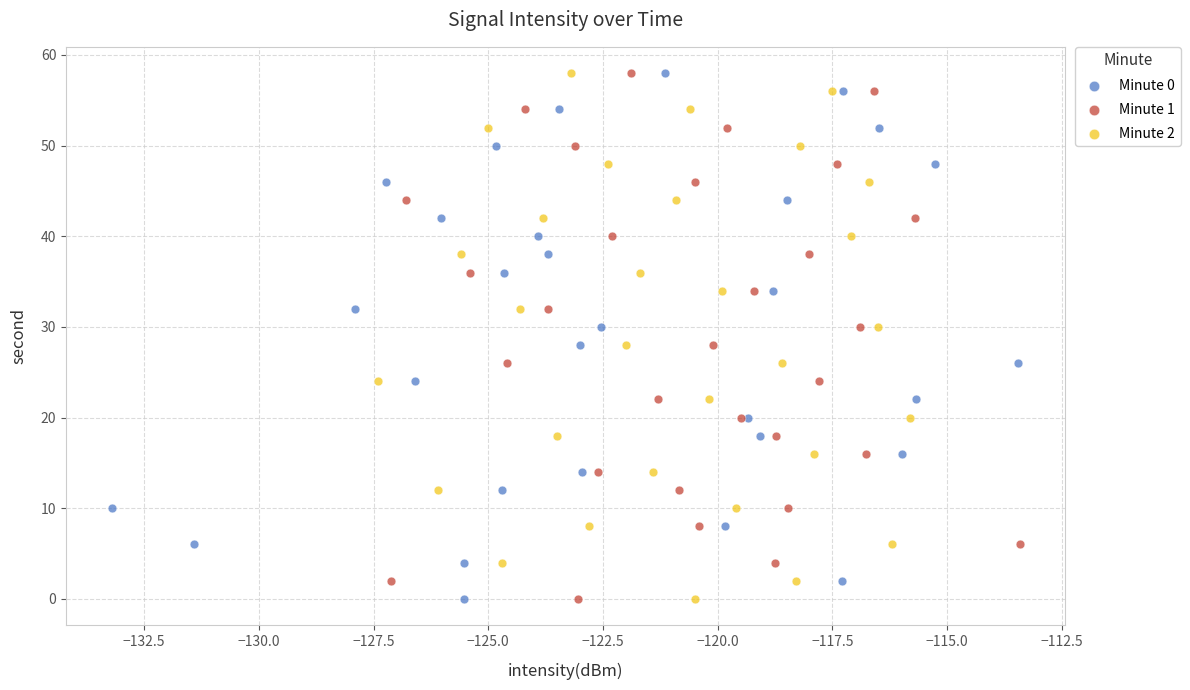

What are all the series names shown in the legend?

Minute 0, Minute 1, Minute 2